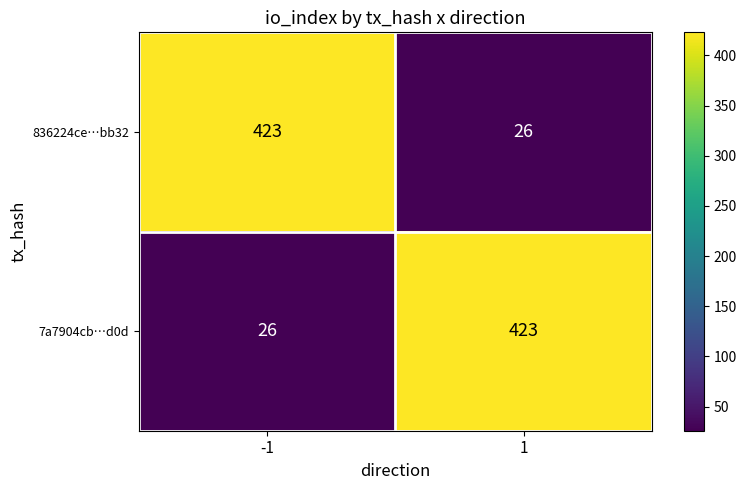

The 836224ce…bb32 series shows 46 at 1. True or false?

False